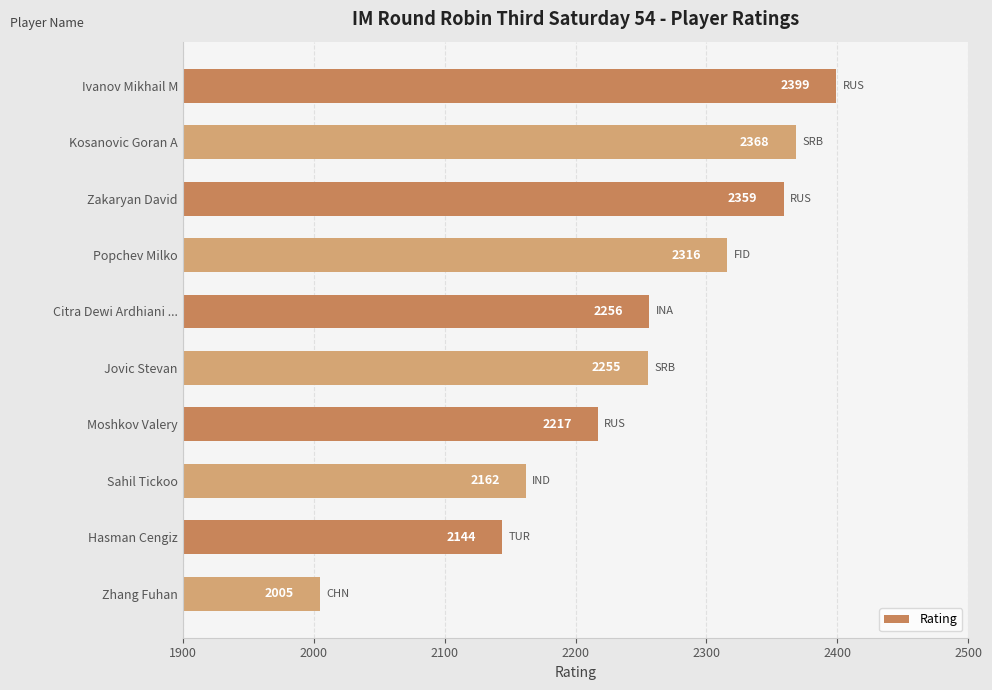

The chart shows a value of 2399 at Ivanov Mikhail M. True or false?

True